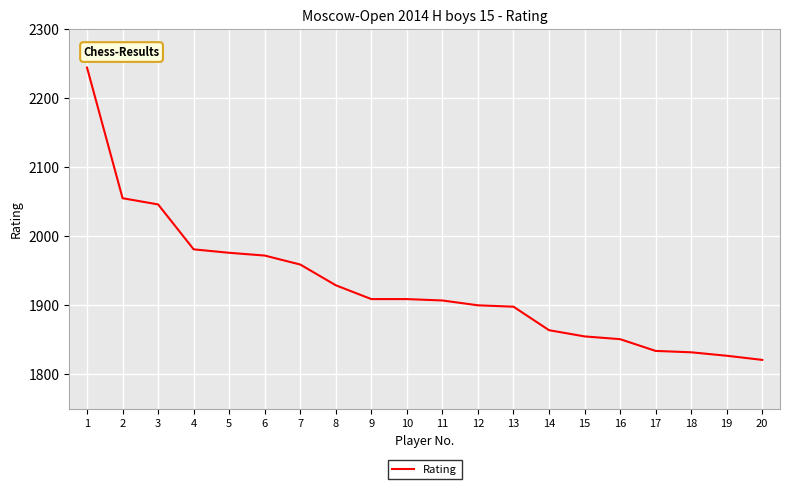

What is the ratio of the value at 7 to the value at 14?

1.1